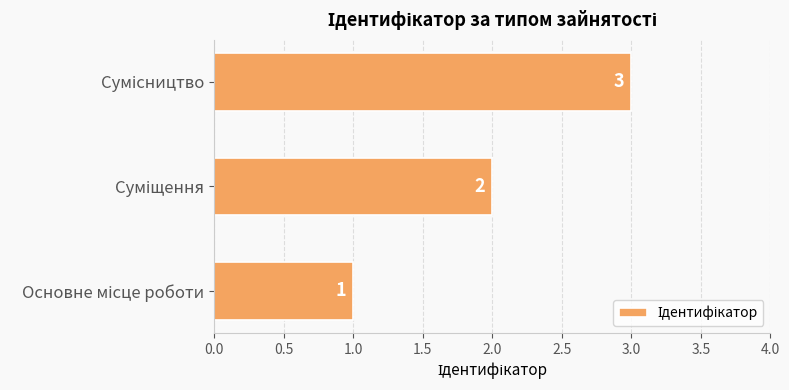

What is the difference between the maximum and minimum values?

2